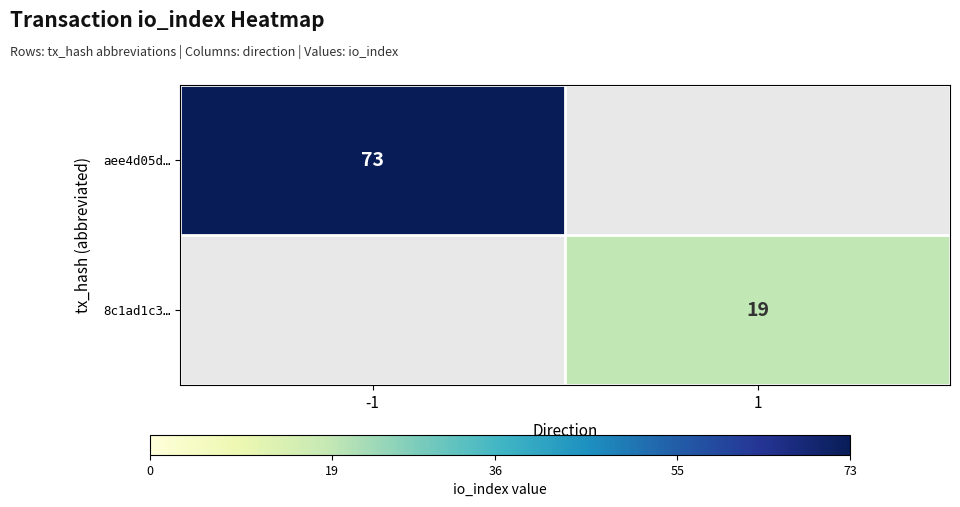

The aee4d05d… series shows 95 at -1. True or false?

False